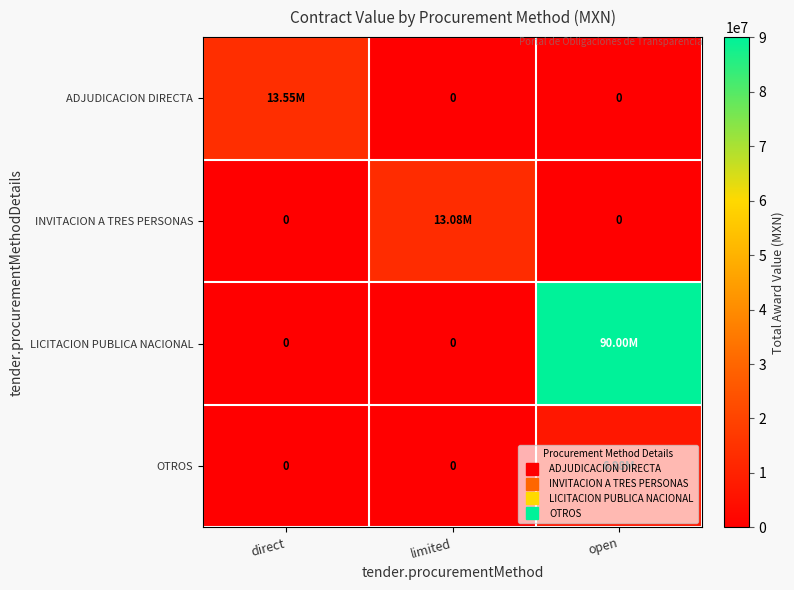

Rank the series at open from highest to lowest value.

LICITACION PUBLICA NACIONAL, OTROS, ADJUDICACION DIRECTA, INVITACION A TRES PERSONAS